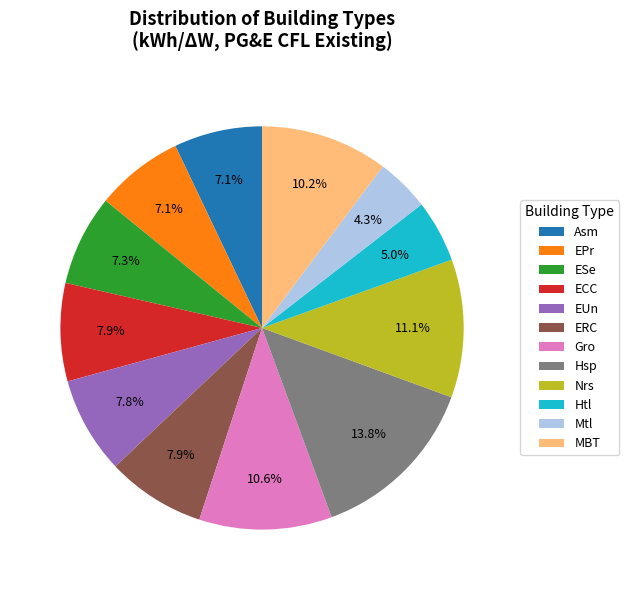

Is there any slice that represents more than half of the pie?

No